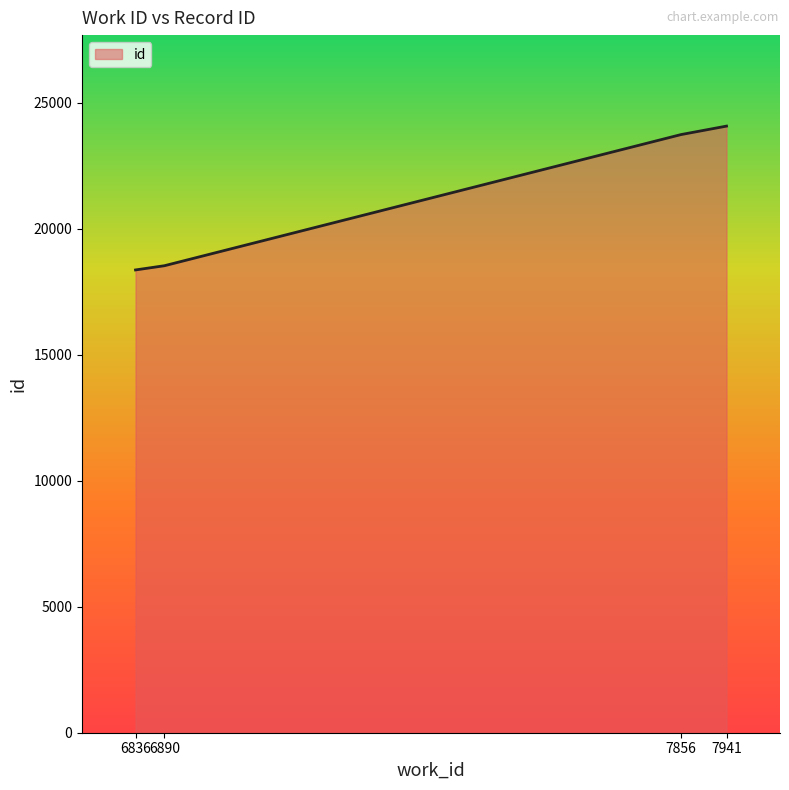

Read the value at 6836, to the nearest 50.

18350